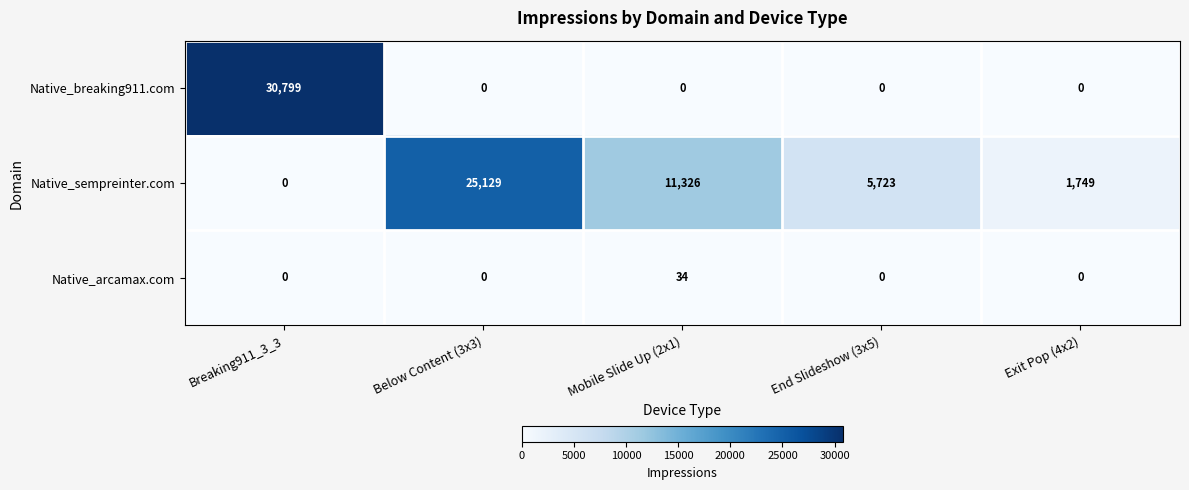

The value of Native_arcamax.com at End Slideshow (3x5) is 0. True or false?

True